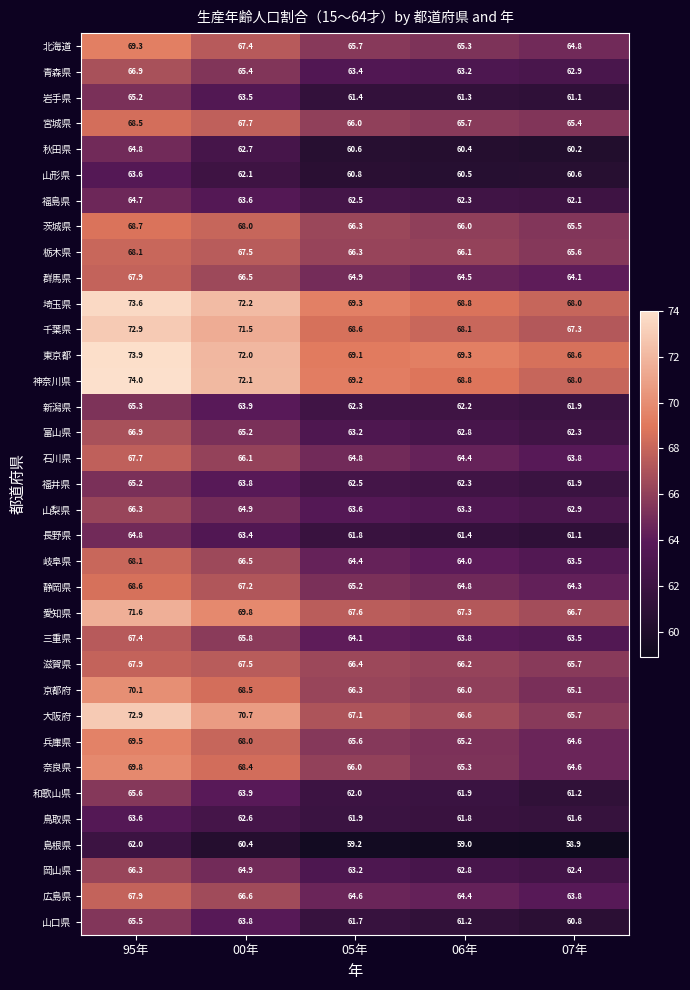

Is the value of 秋田県 at 06年 greater than the value of 埼玉県 at 05年?

No